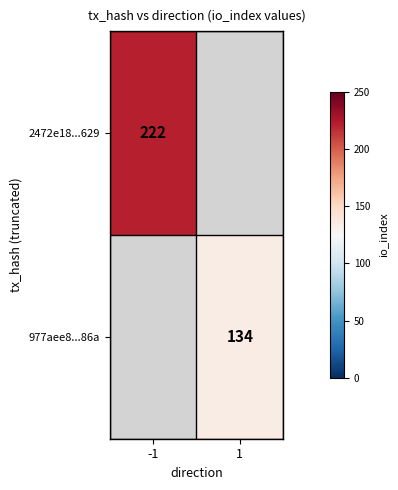

Is it true that 2472e18...629 equals 130 at -1?

False